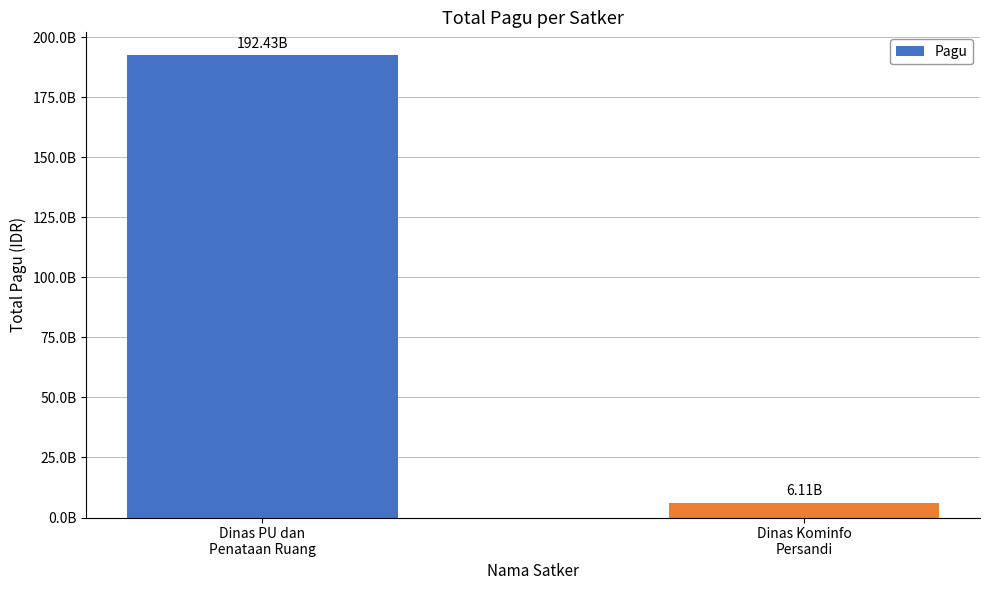

Does the chart contain any negative values?

No